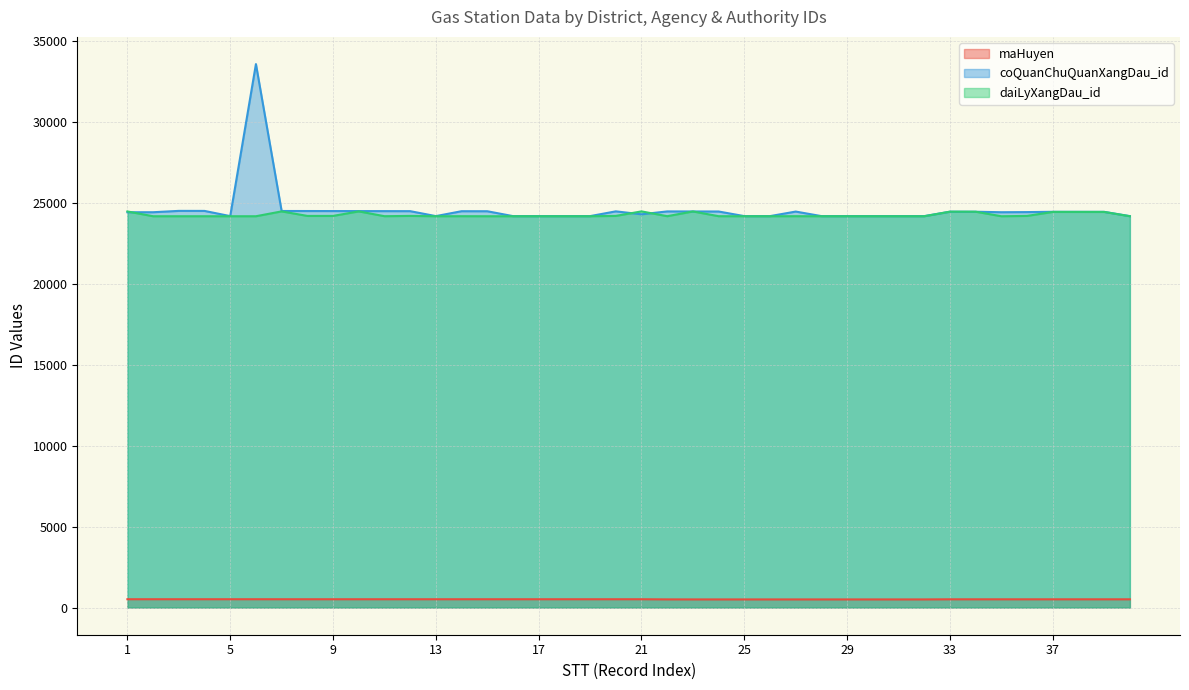

How many distinct data groups are displayed?

3